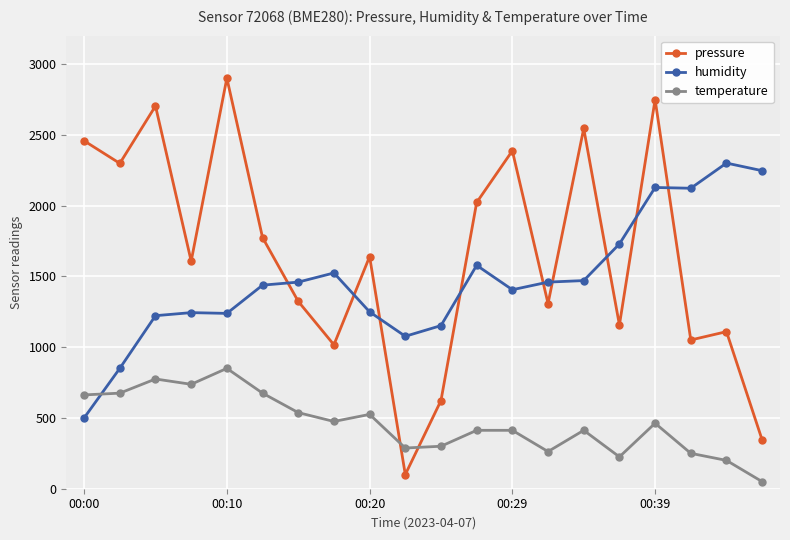

Which series has the largest range (max minus min)?

pressure